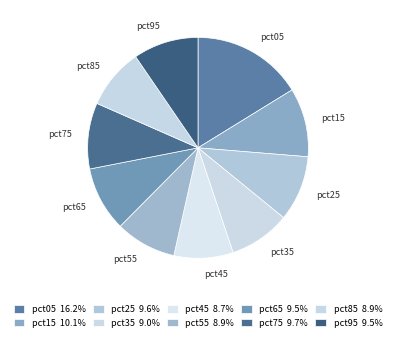

Is there a majority slice in this chart?

No